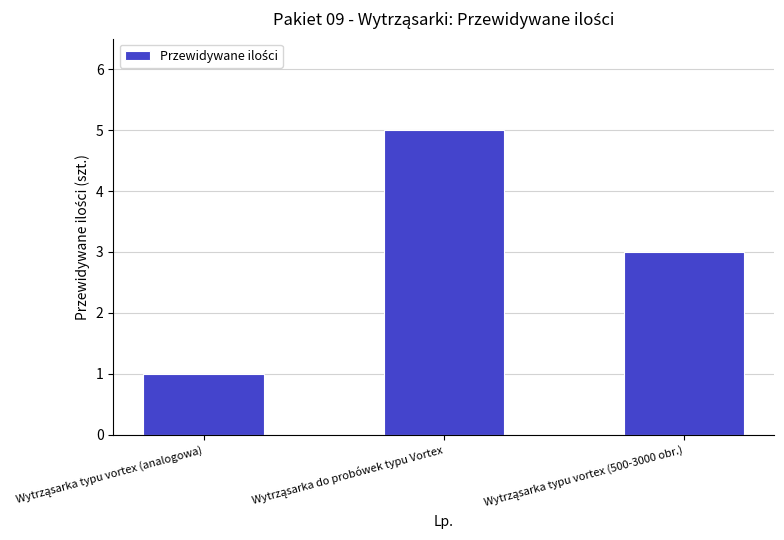

What is the maximum value shown in the chart?

5